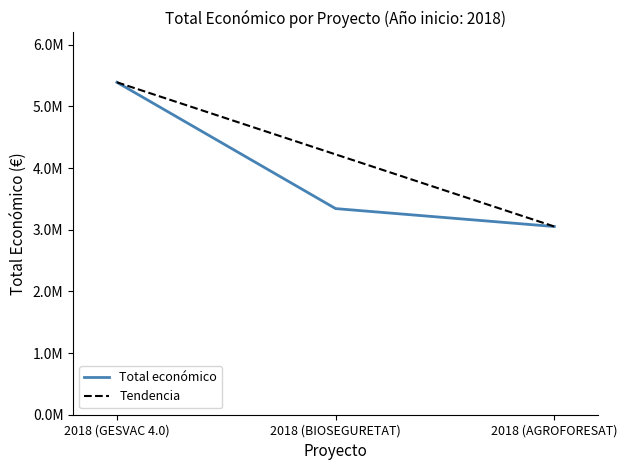

At which label is the value closest to 4221085?

2018 (BIOSEGURETAT)